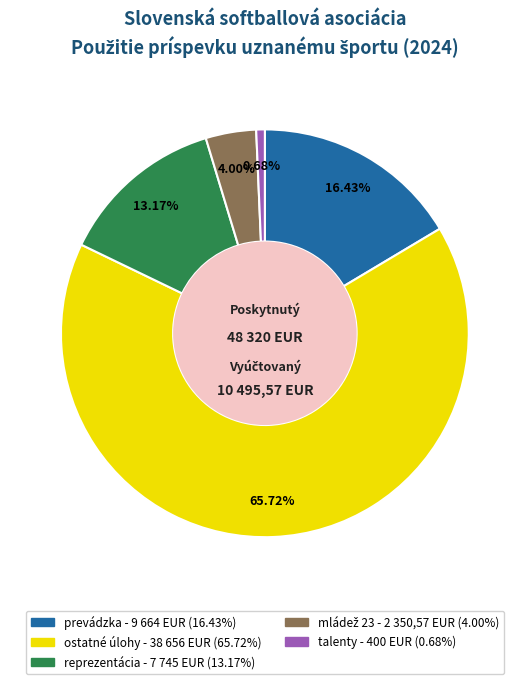

What is the smallest slice in the pie chart?

talenty